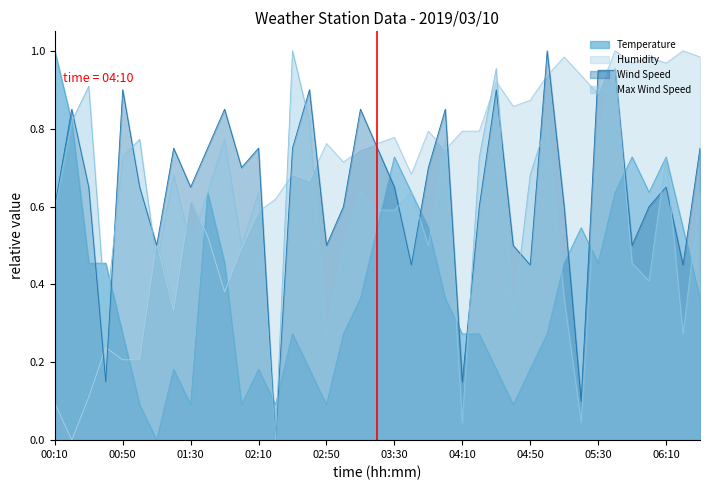

What are all the series names shown in the legend?

Temperature, Humidity, Wind Speed, Max Wind Speed